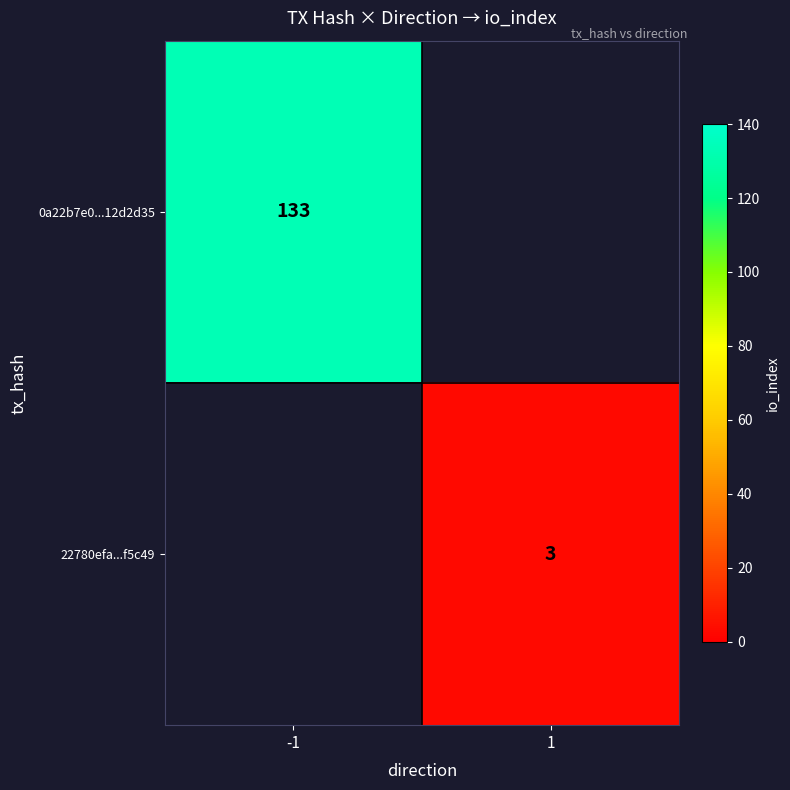

The 22780efa...f5c49 series shows 2 at 1. True or false?

False